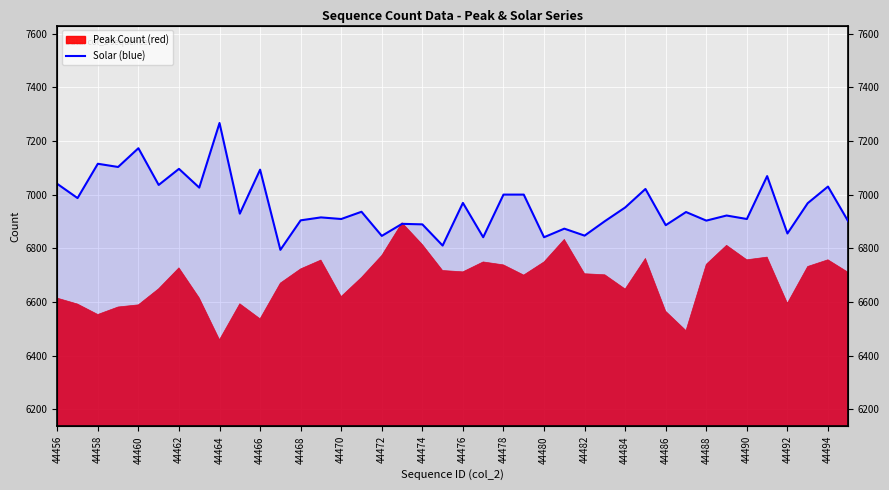

Which has a higher value, 44489 or 44483?

44489